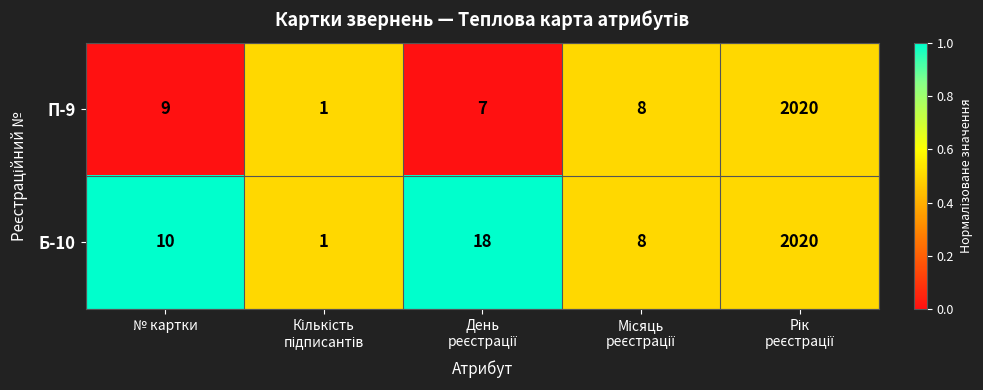

What is the greatest value displayed?

2020